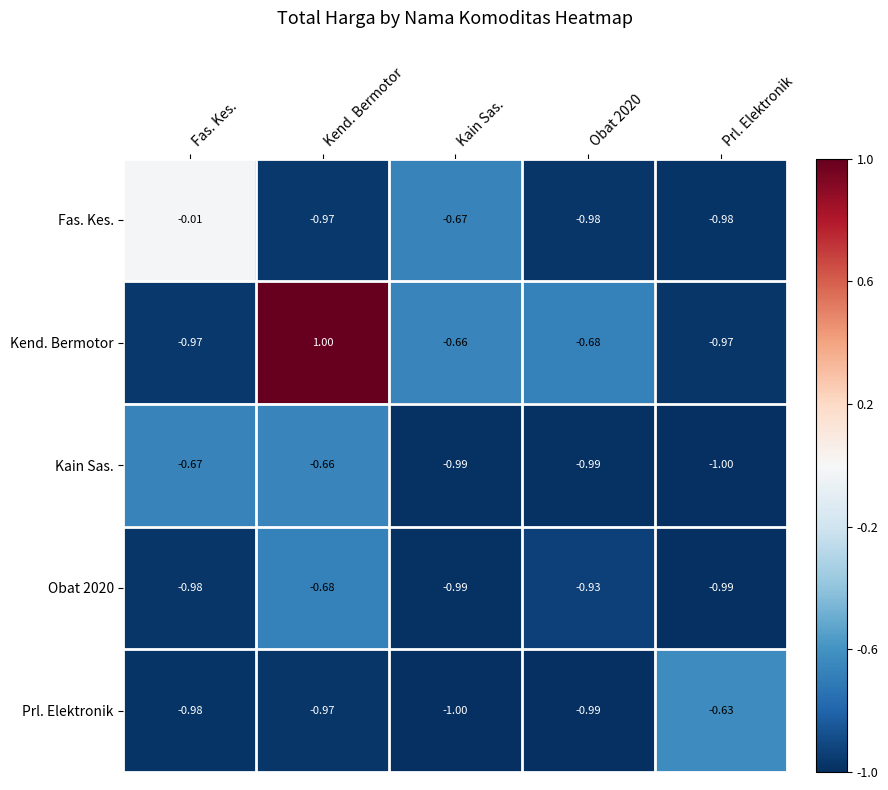

At which label is Prl. Elektronik closest to 0?

Prl. Elektronik